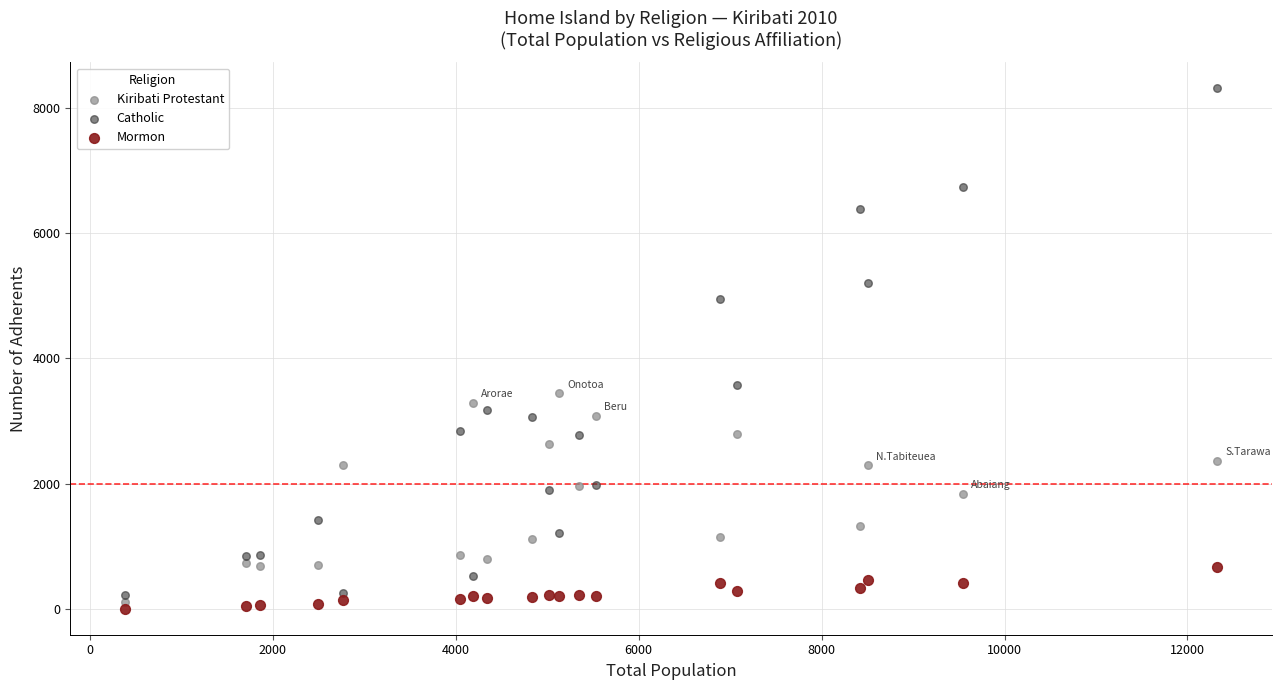

Which series reaches the maximum Y coordinate?

Catholic